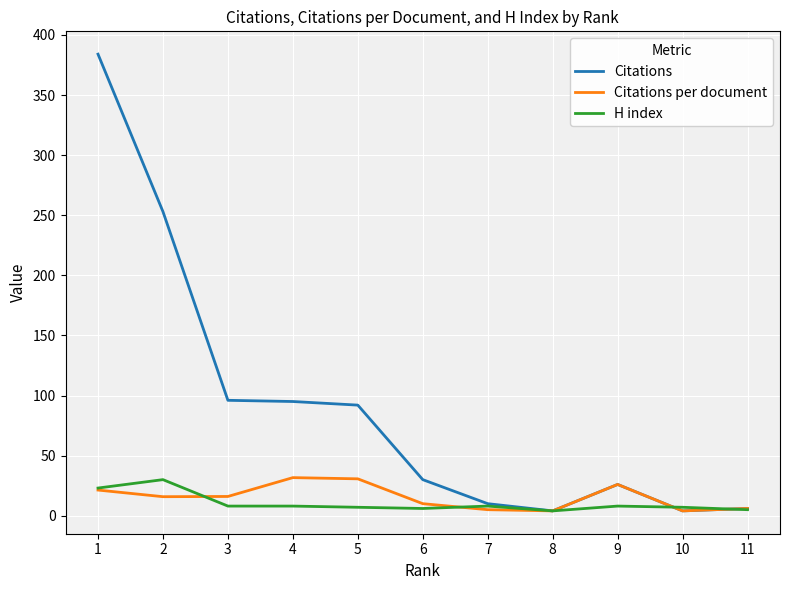

Is the value of Citations per document at 1 greater than the value of Citations at 11?

Yes